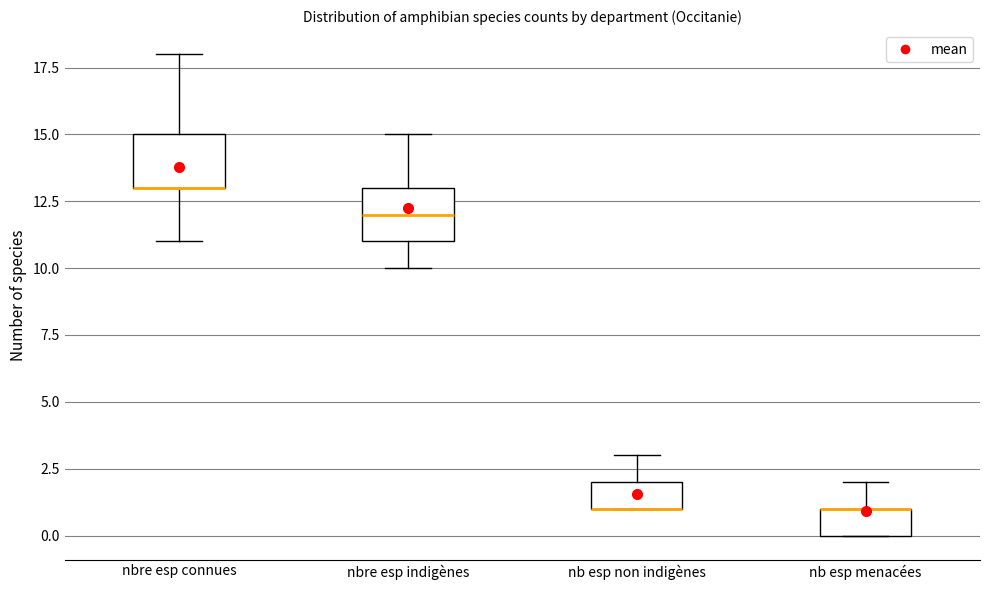

Reading left to right, read every box against the y-axis: the position of its median line, the range the box covers, and the ends of its whiskers. The values are not printed on the chart, so give them approximately, as read against the axis.

nbre esp connues: median 13 (drawn on the box's lower edge), box 13 to 15, whiskers 11 to 18
nbre esp indigènes: median 12, box 11 to 13, whiskers 10 to 15
nb esp non indigènes: median 1 (drawn on the box's lower edge), box 1 to 2, whiskers 1 to 3
nb esp menacées: median 1 (drawn on the box's upper edge), box 0 to 1, whiskers 0 to 2